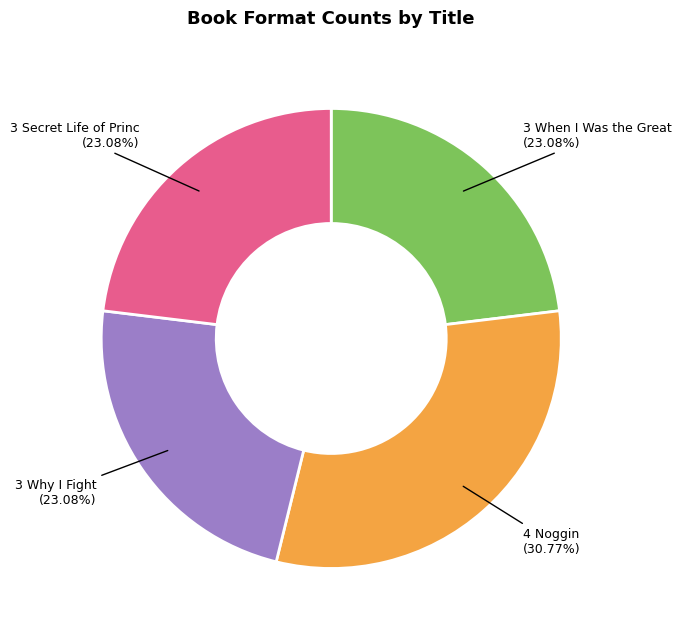

To the nearest percent, what is the difference between the largest and smallest slice percentages?

8%